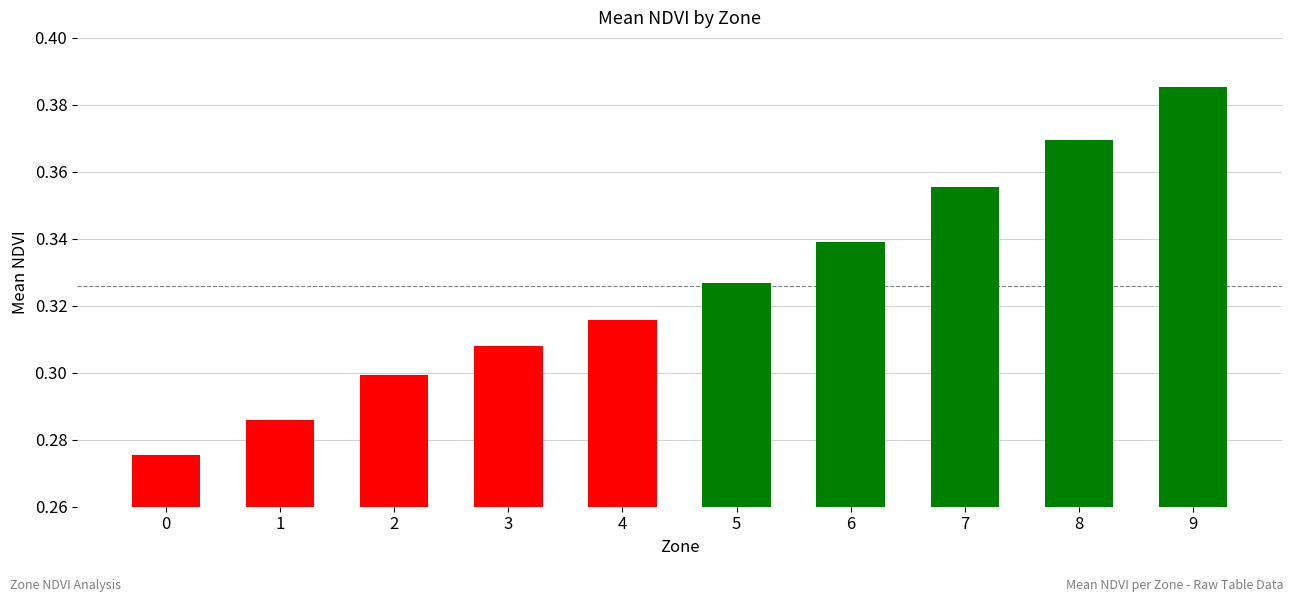

Between 9 and 0, which is larger?

9